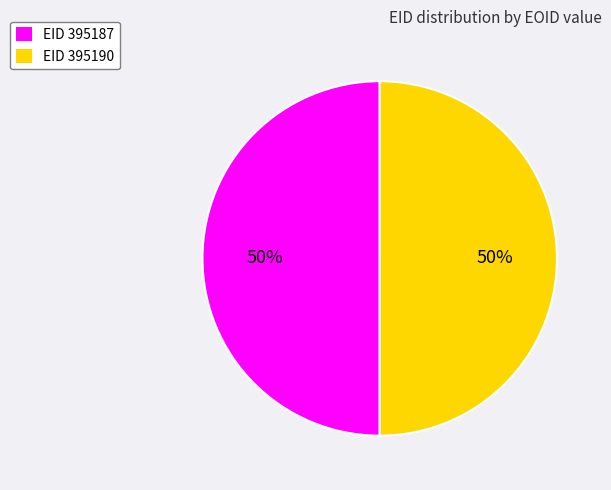

To the nearest percent, what portion does EID 395187 represent?

50%